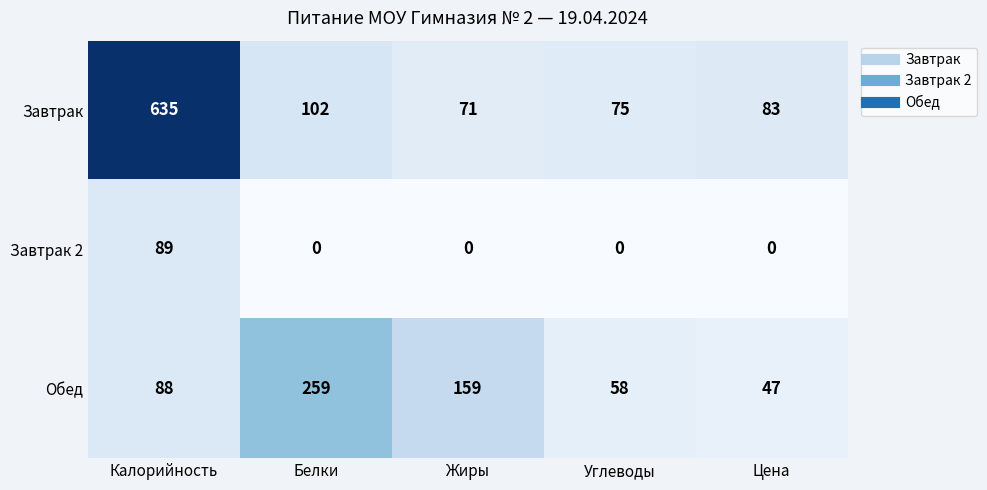

What is the sum of all Завтрак 2 values?

89